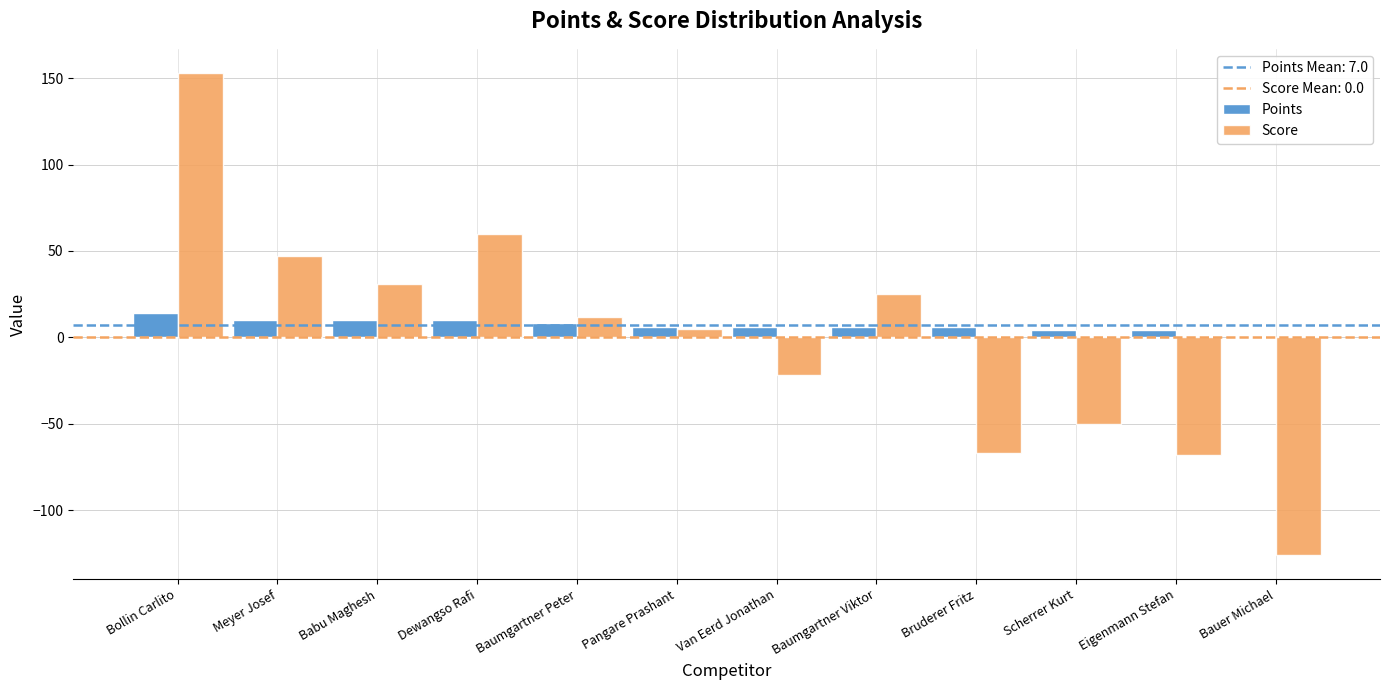

Which series changed the most between Babu Maghesh and Scherrer Kurt?

Score